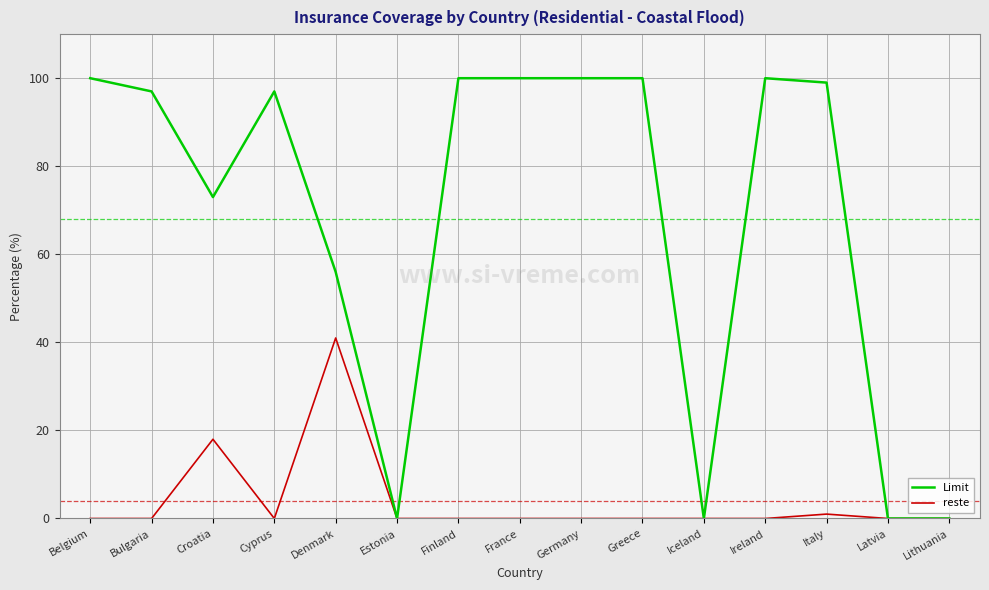

Is it true that reste equals -17 at Germany?

False